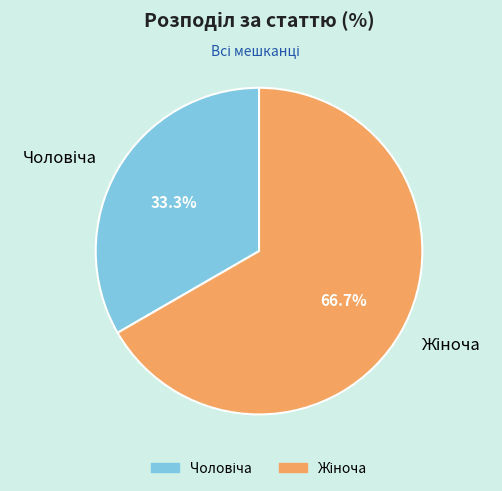

Is there a majority slice in this chart?

Yes